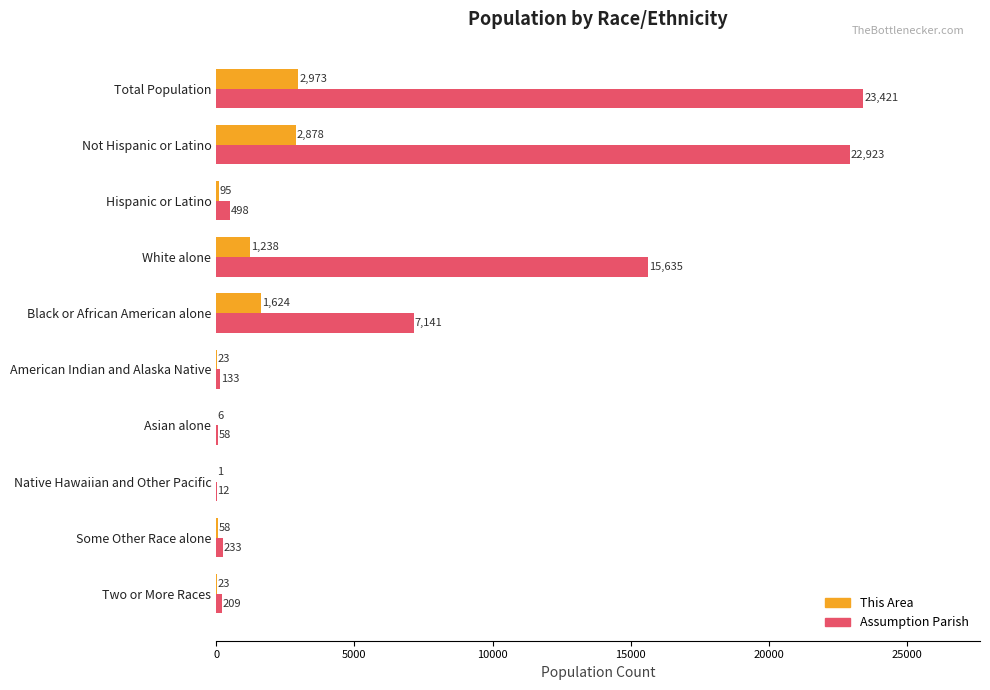

How many distinct data groups are displayed?

2